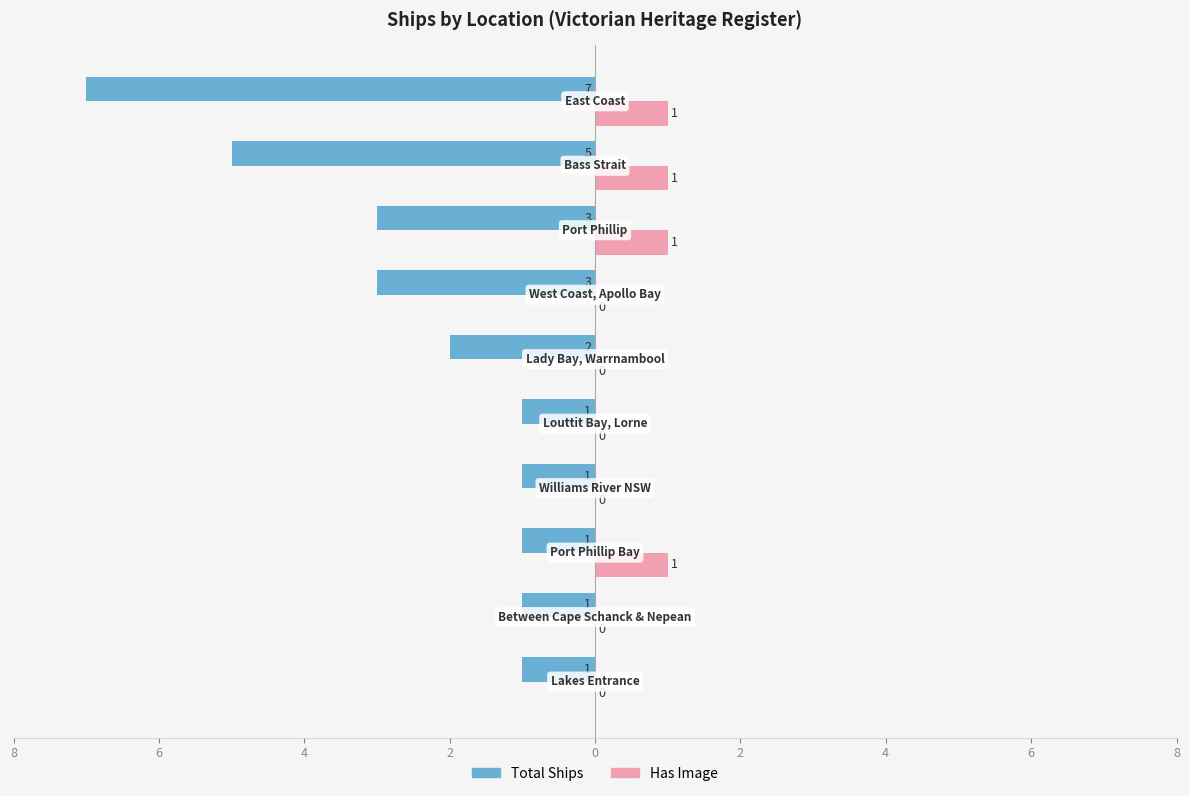

What are all the series names shown in the legend?

Total Ships, Has Image